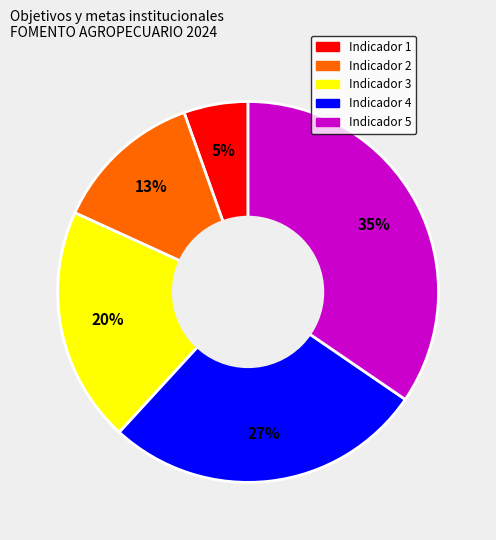

To the nearest percent, what is the average slice percentage?

20%